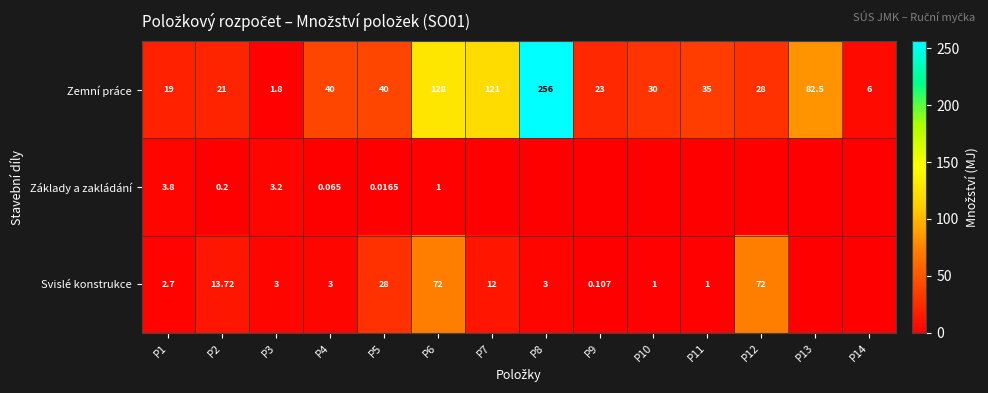

Which series changed the most between P2 and P4?

Zemní práce